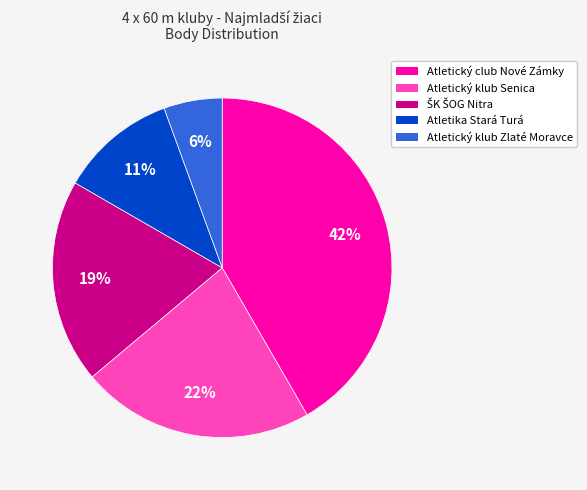

Do Atletický klub Senica and Atletika Stará Turá together represent more than half of the pie?

No